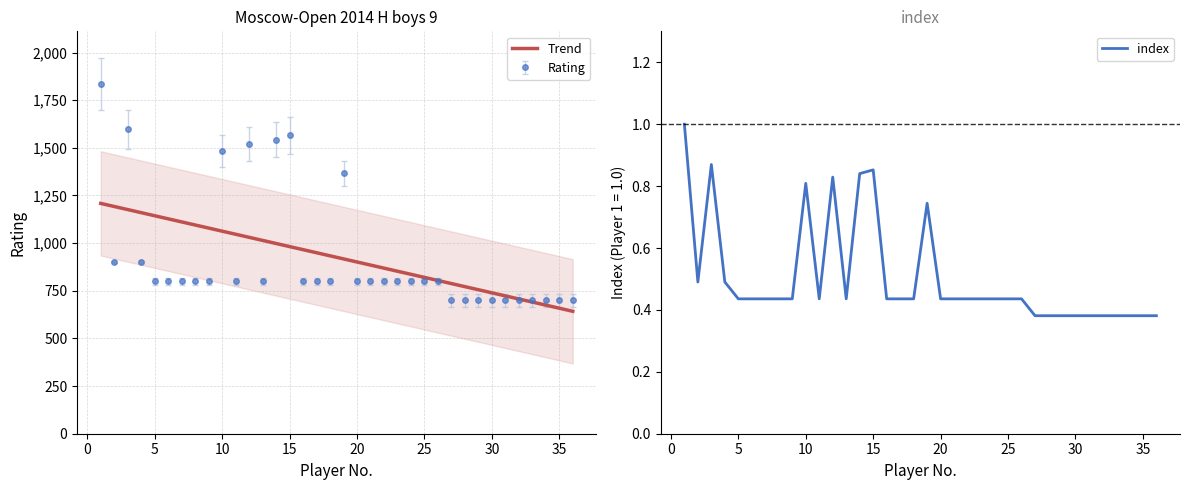

Is this an area chart (filled region under the line)?

No